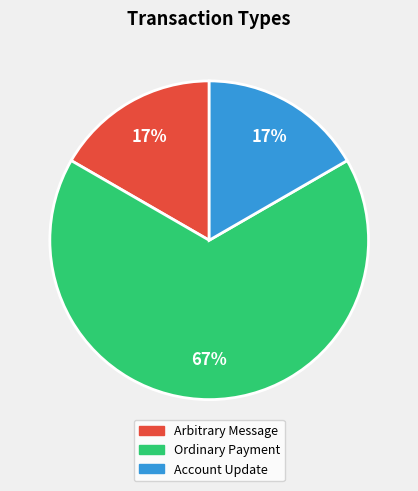

How many slices are in this pie chart?

3